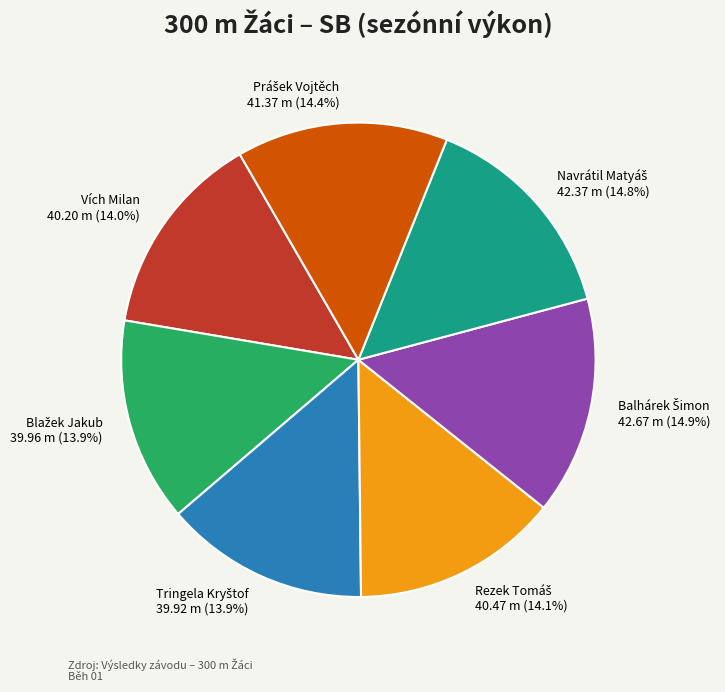

Is there any slice that represents more than half of the pie?

No